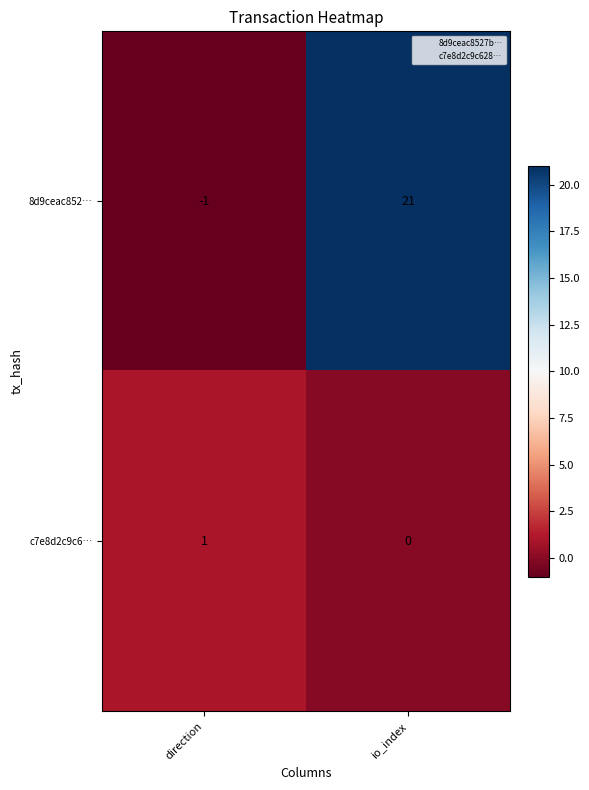

What is the spread (max minus min) of values at io_index?

21